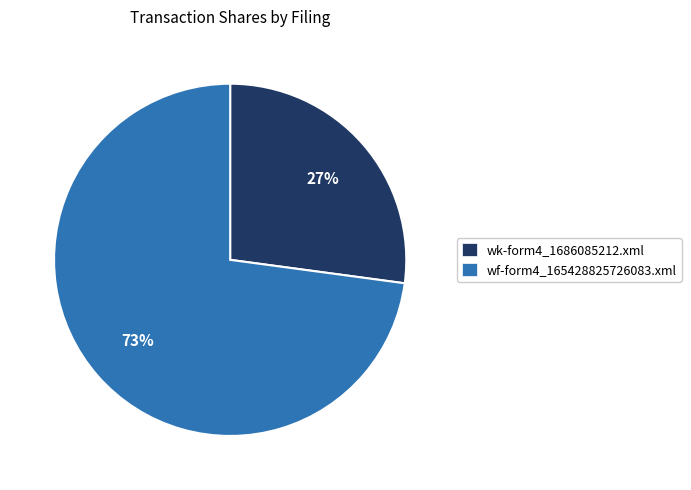

Is it true that wf-form4_165428825726083.xml is 73% of the pie?

True